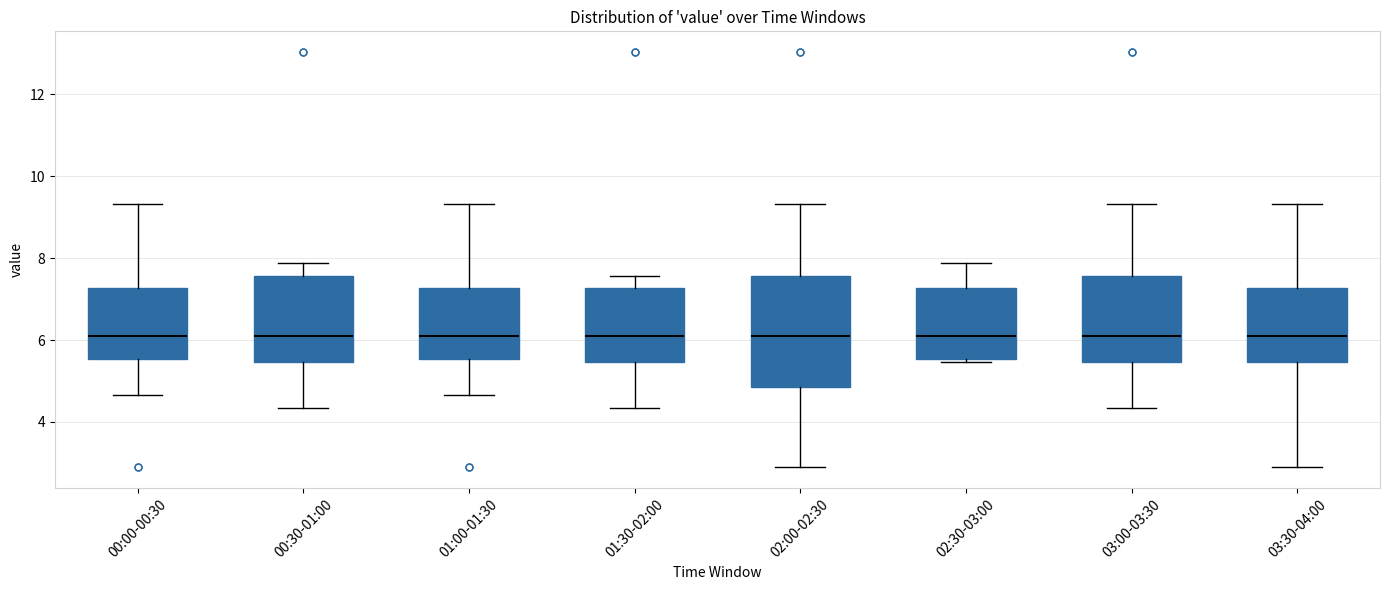

Where does the median line of the box for 03:00-03:30 sit on the y-axis? The values are not printed on the chart, so give them approximately, as read against the axis.

6.2